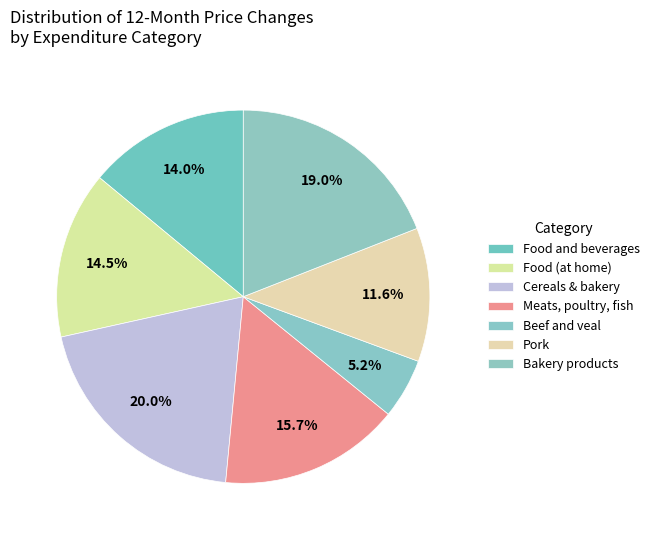

How many segments does this pie chart have?

7